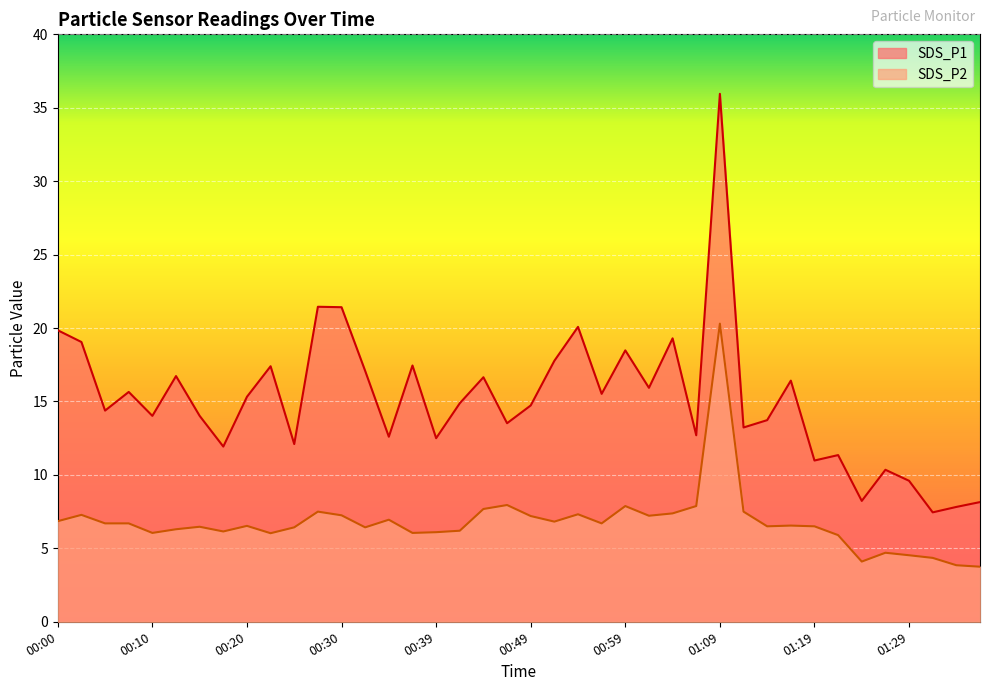

What is the average value of the SDS_P1 series?

15.1